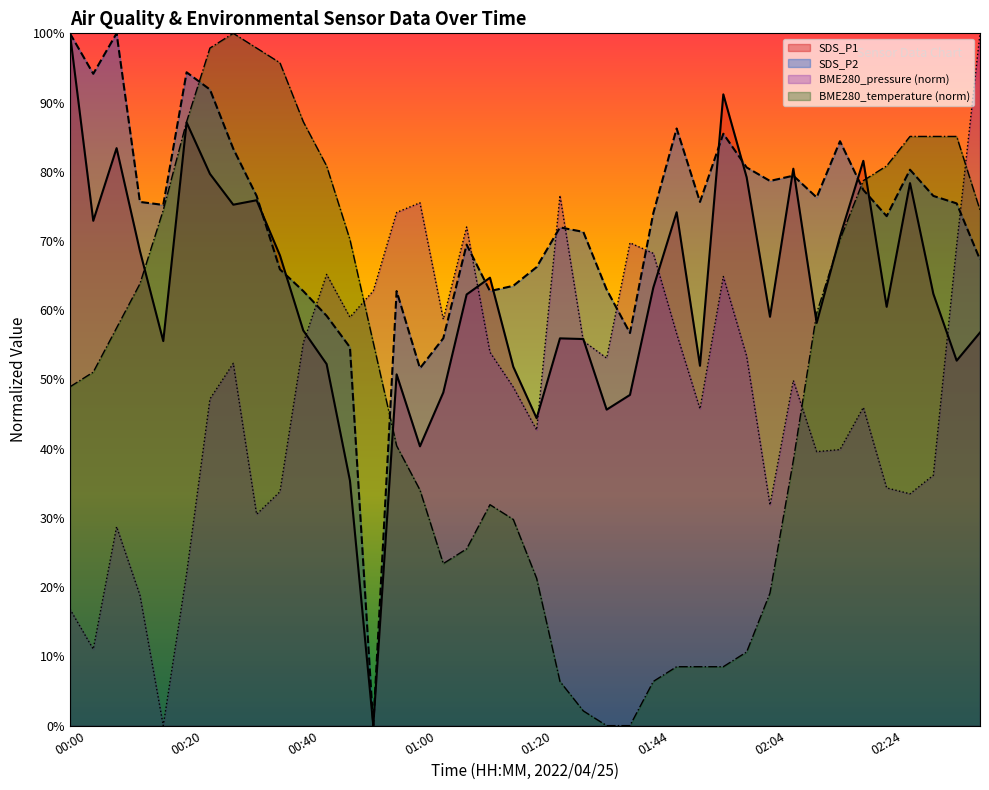

How many lines are shown in the chart?

4